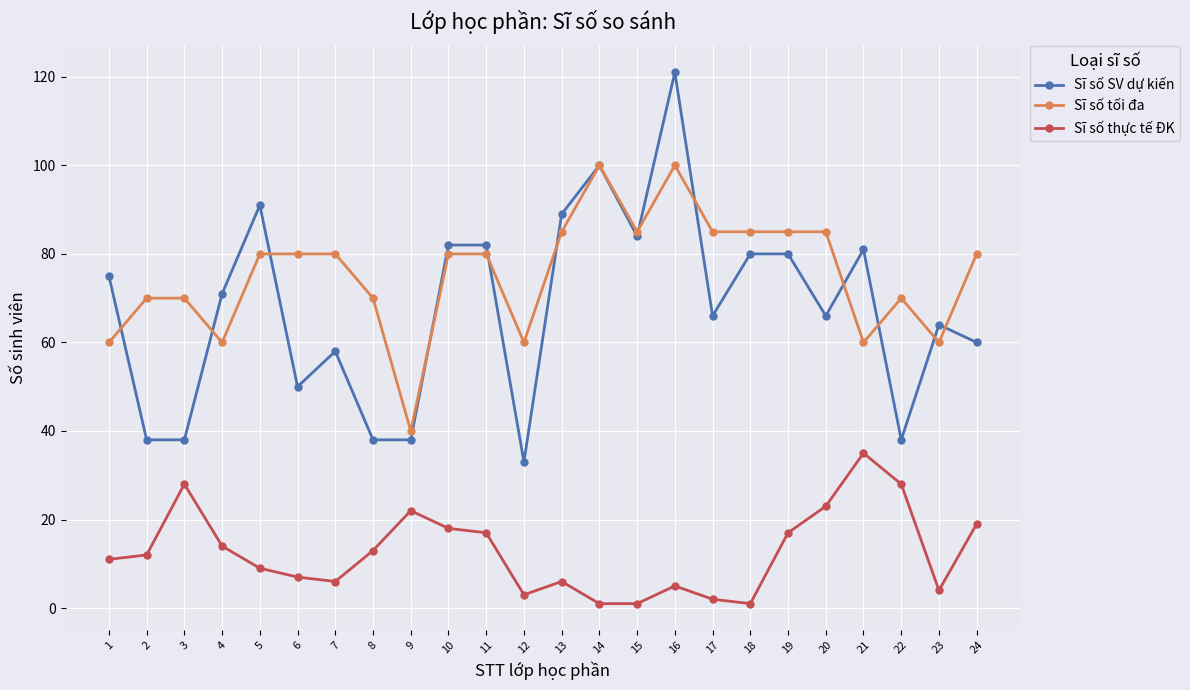

What is the average value of the Sĩ số tối đa series?

75